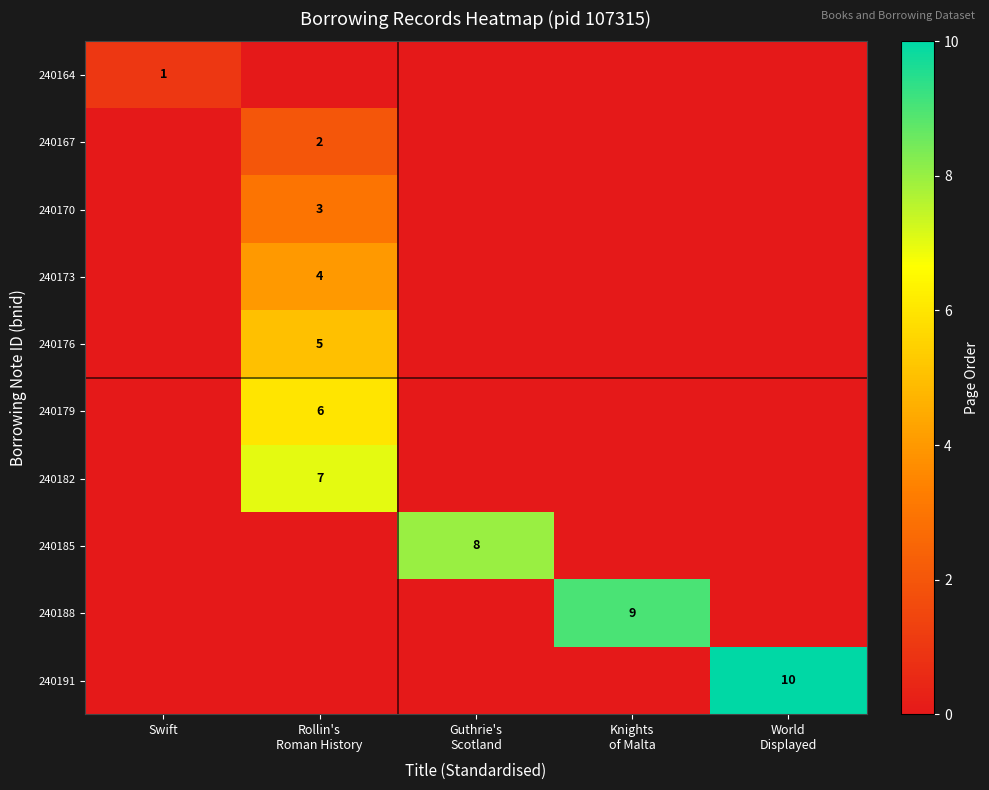

What is the sum of the 240164 values at Swift and World Displayed?

1